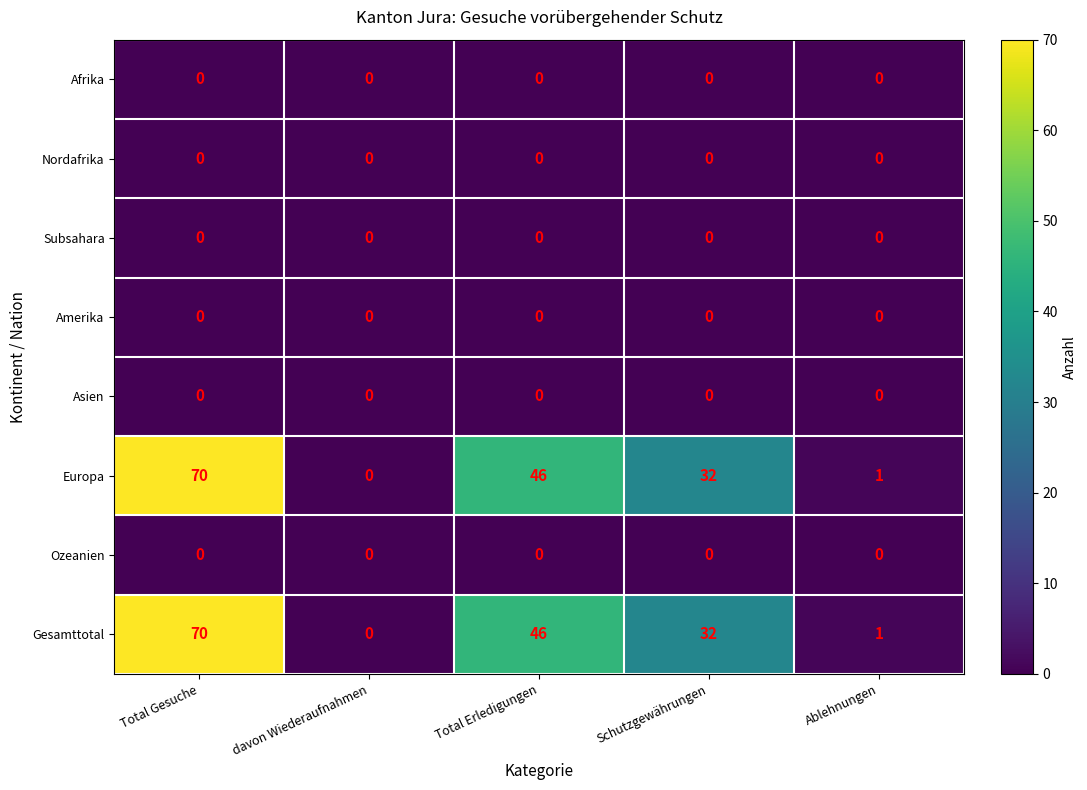

At how many categories does at least one series exceed 20?

3